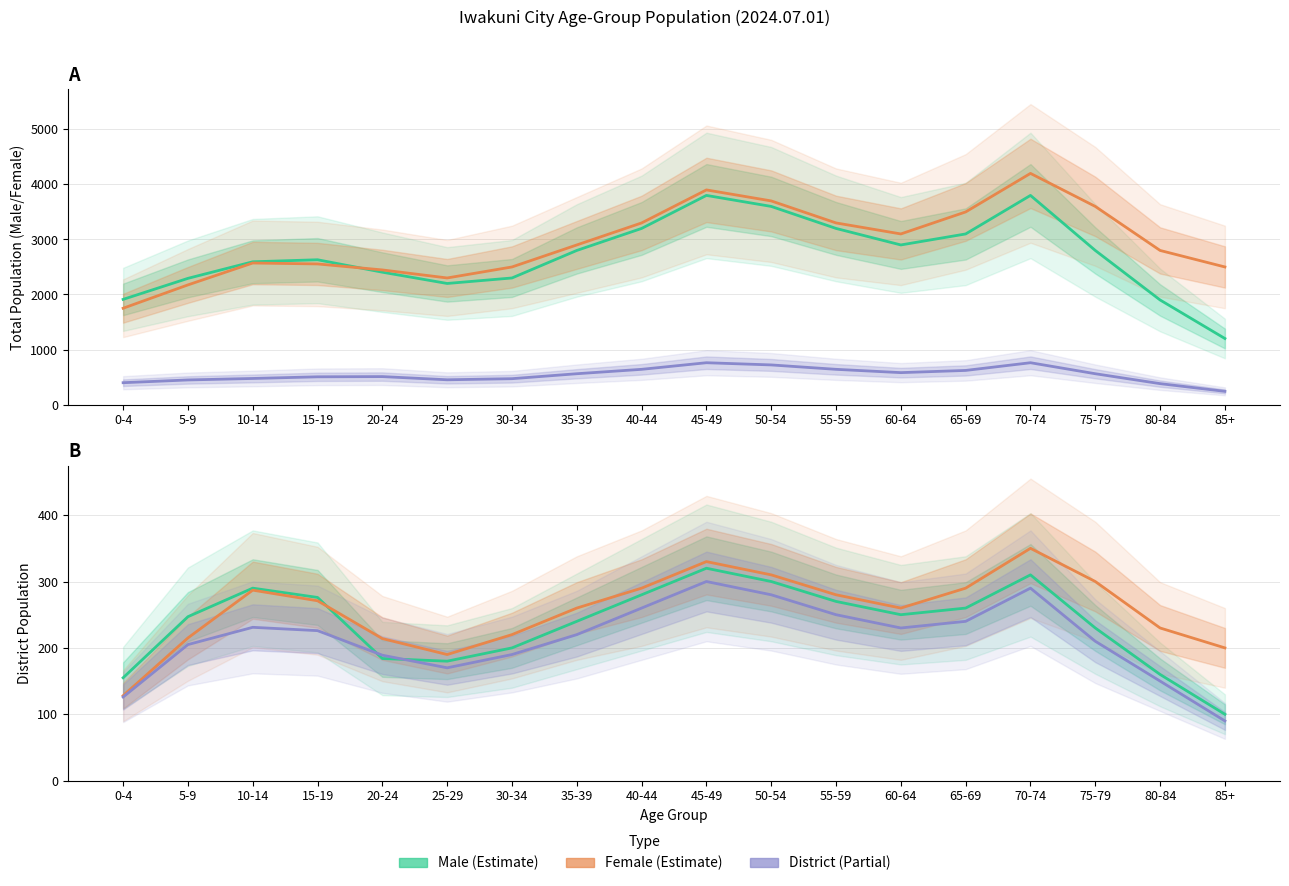

Between 10-14 and 70-74, which series saw the biggest shift?

Total Female